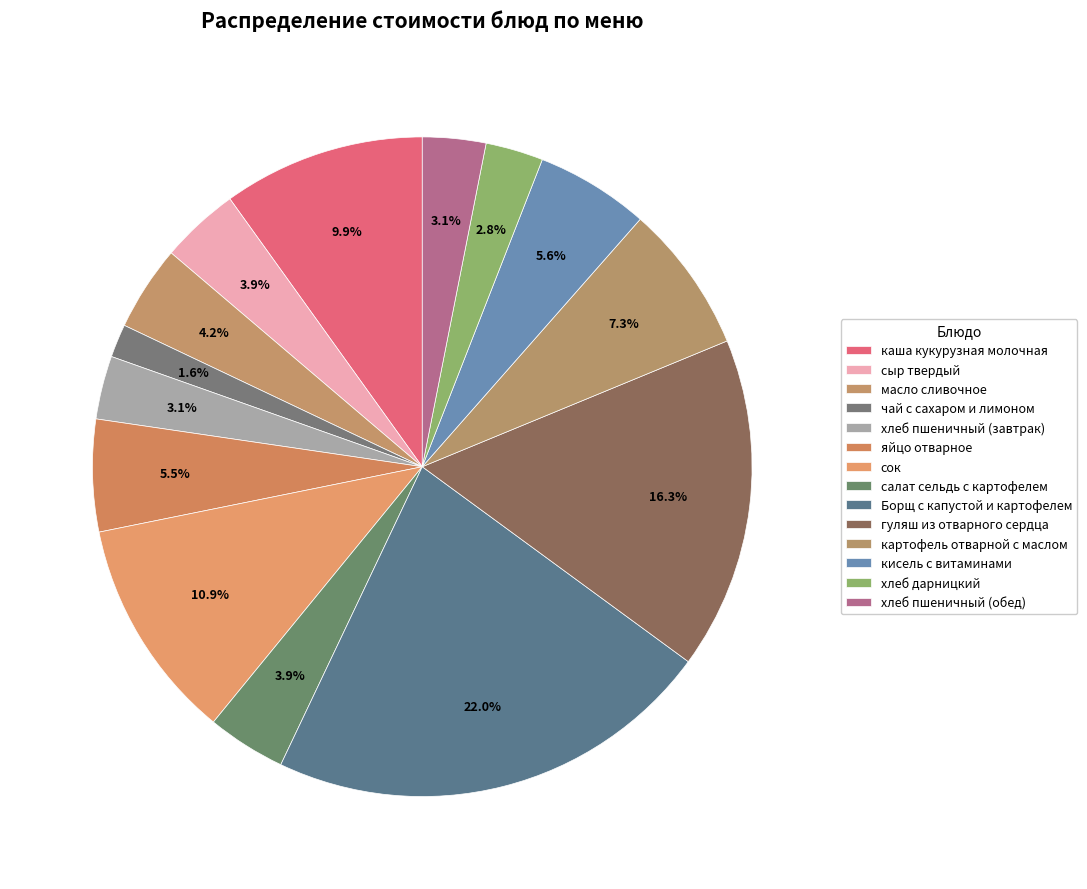

To the nearest percent, what is the combined percentage of сыр твердый and чай с сахаром и лимоном?

5%